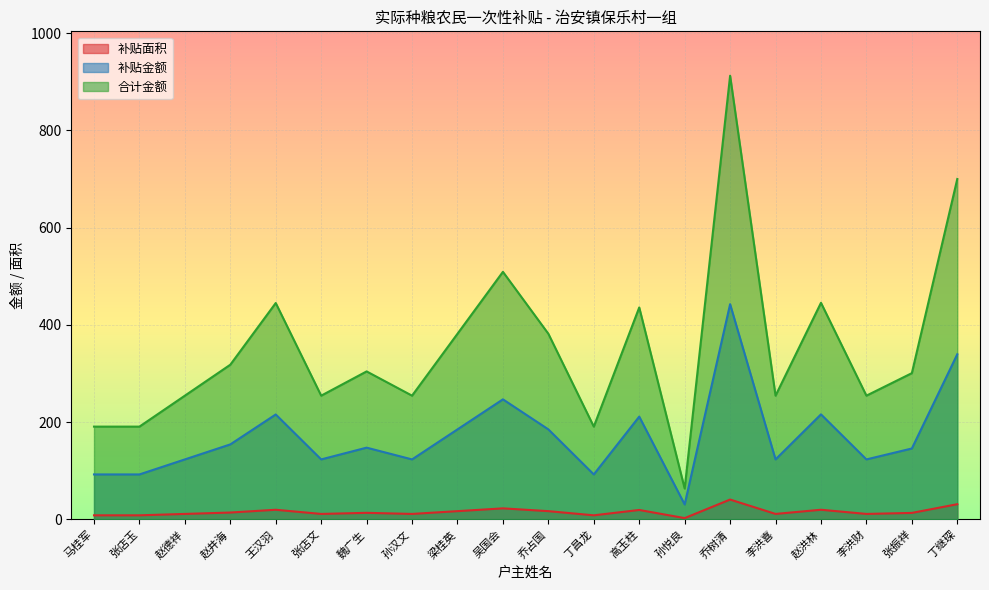

True or false: 补贴金额 has a value of 339.8 at 丁继琛.

True